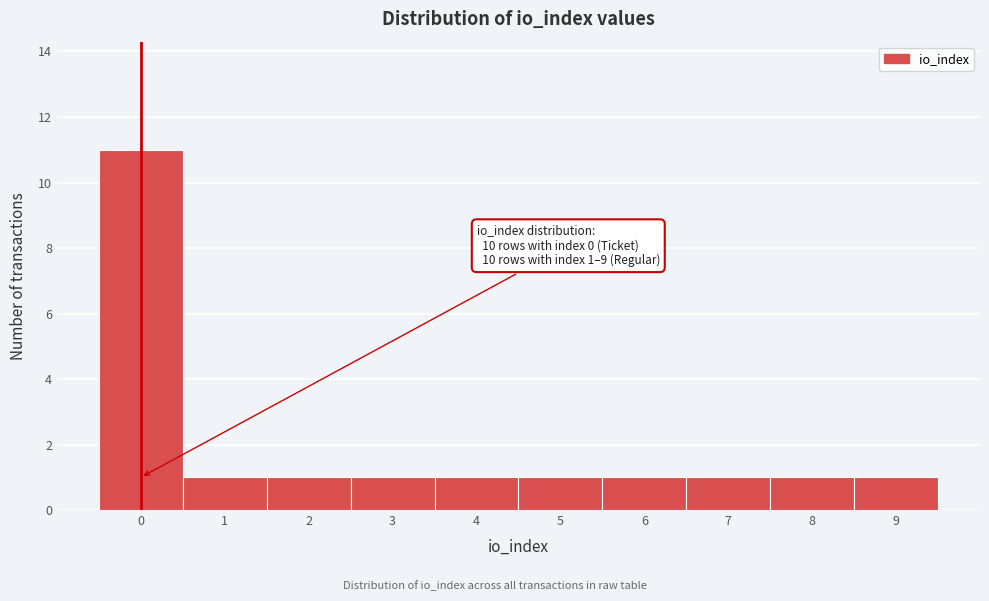

Over which range of the x-axis is the bar tallest?

-0.5 to 0.5